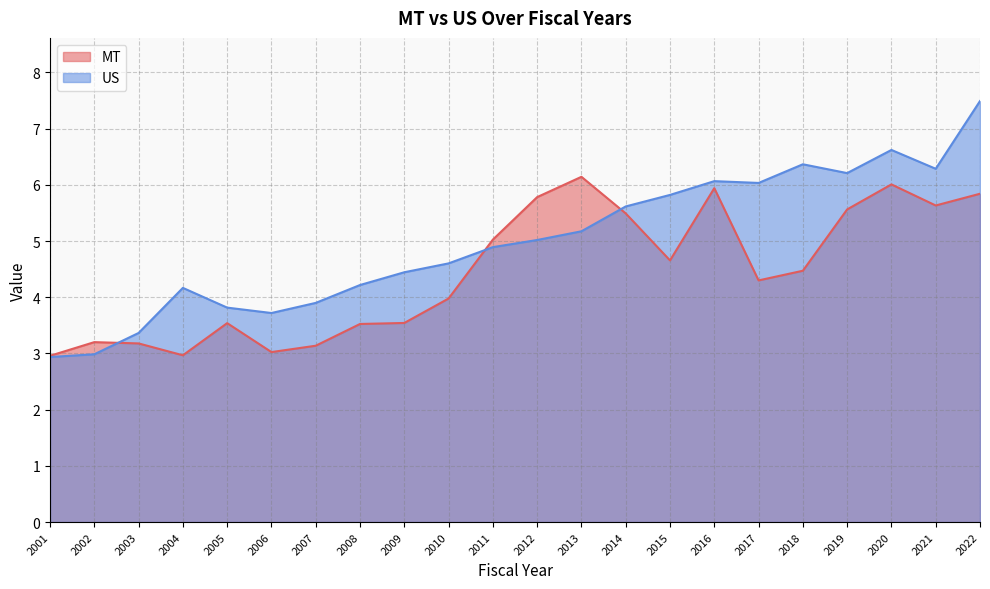

Rank the series by their average value, from highest to lowest.

US, MT